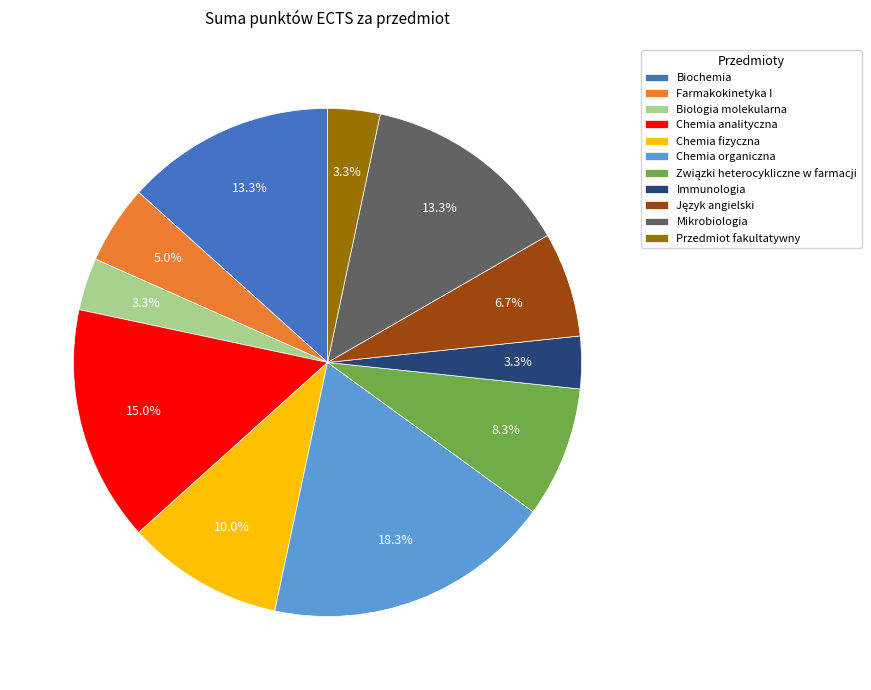

How much of the chart is everything except Chemia organiczna?

81.7%